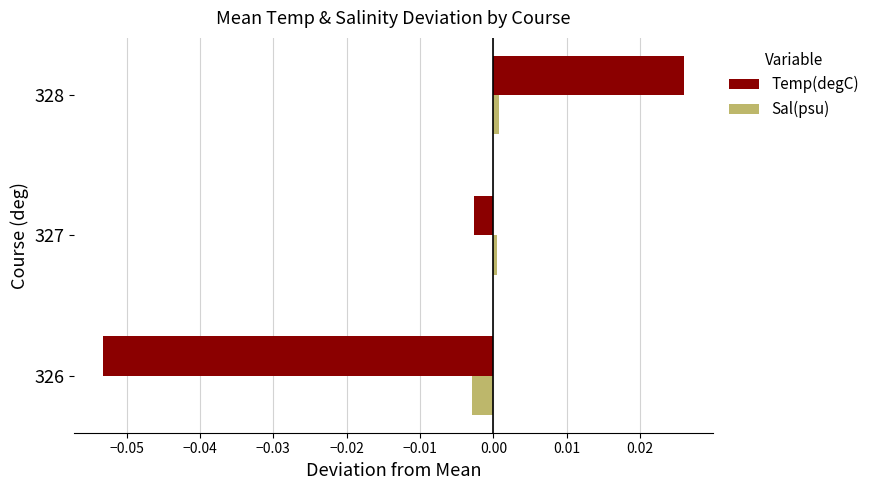

Which series has the widest spread of values?

Temp(degC)